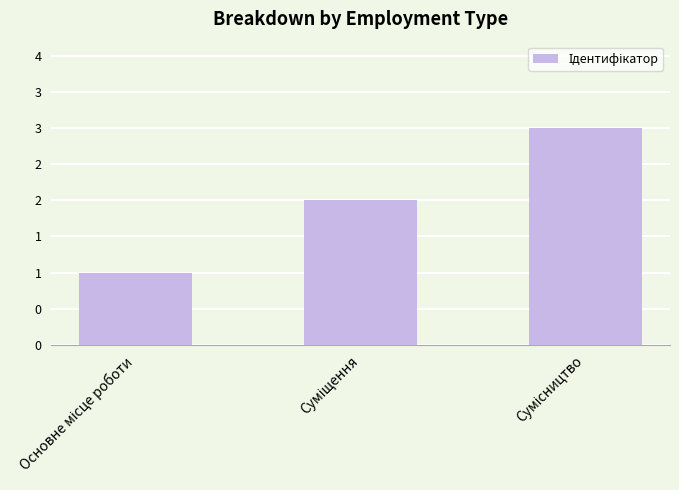

What is the change in value from Основне місце роботи to Суміщення?

+1